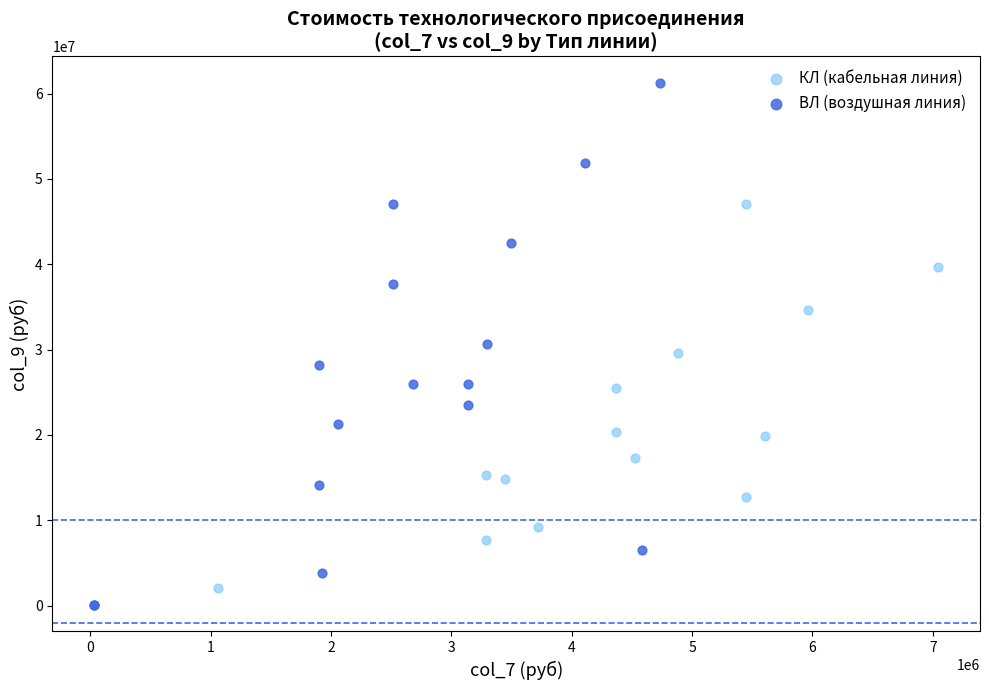

Which series has the widest spread of Y values?

ВЛ (воздушная линия)